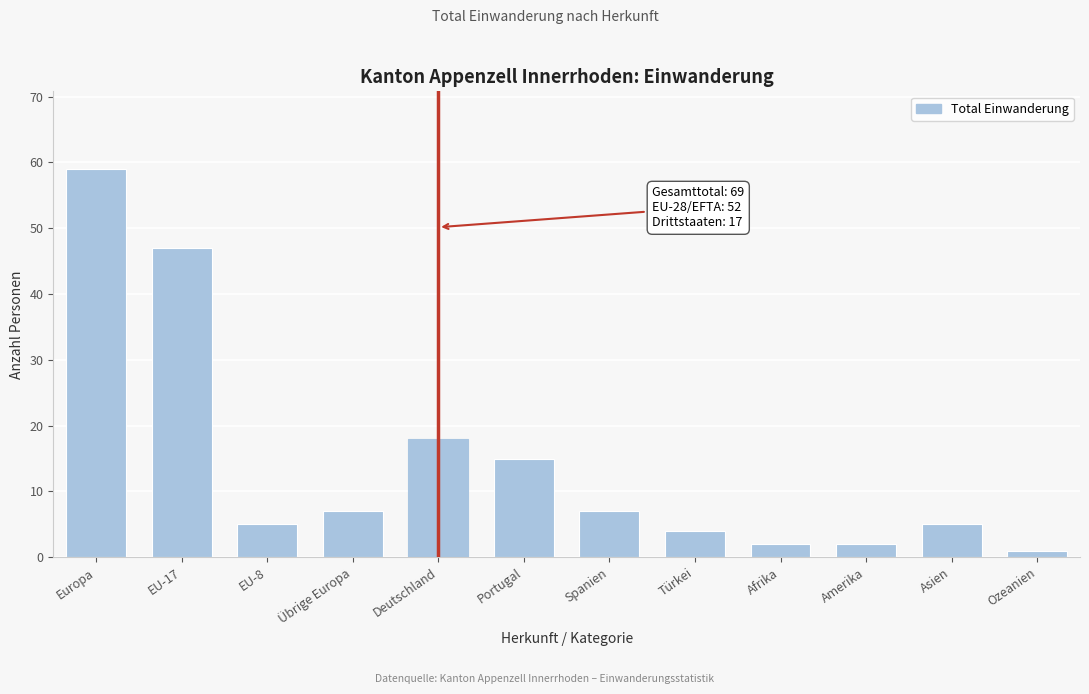

Reading left to right, what are all the values shown in this chart?

Europa=59	EU-17=47	EU-8=5	Übrige Europa=7	Deutschland=18	Portugal=15	Spanien=7	Türkei=4	Afrika=2	Amerika=2	Asien=5	Ozeanien=1